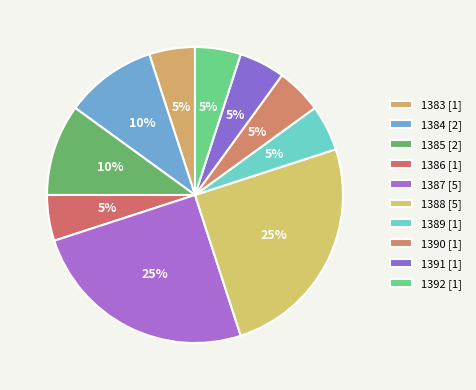

Rank the categories by value from lowest to highest.

1383, 1386, 1389, 1390, 1391, 1392, 1384, 1385, 1387, 1388